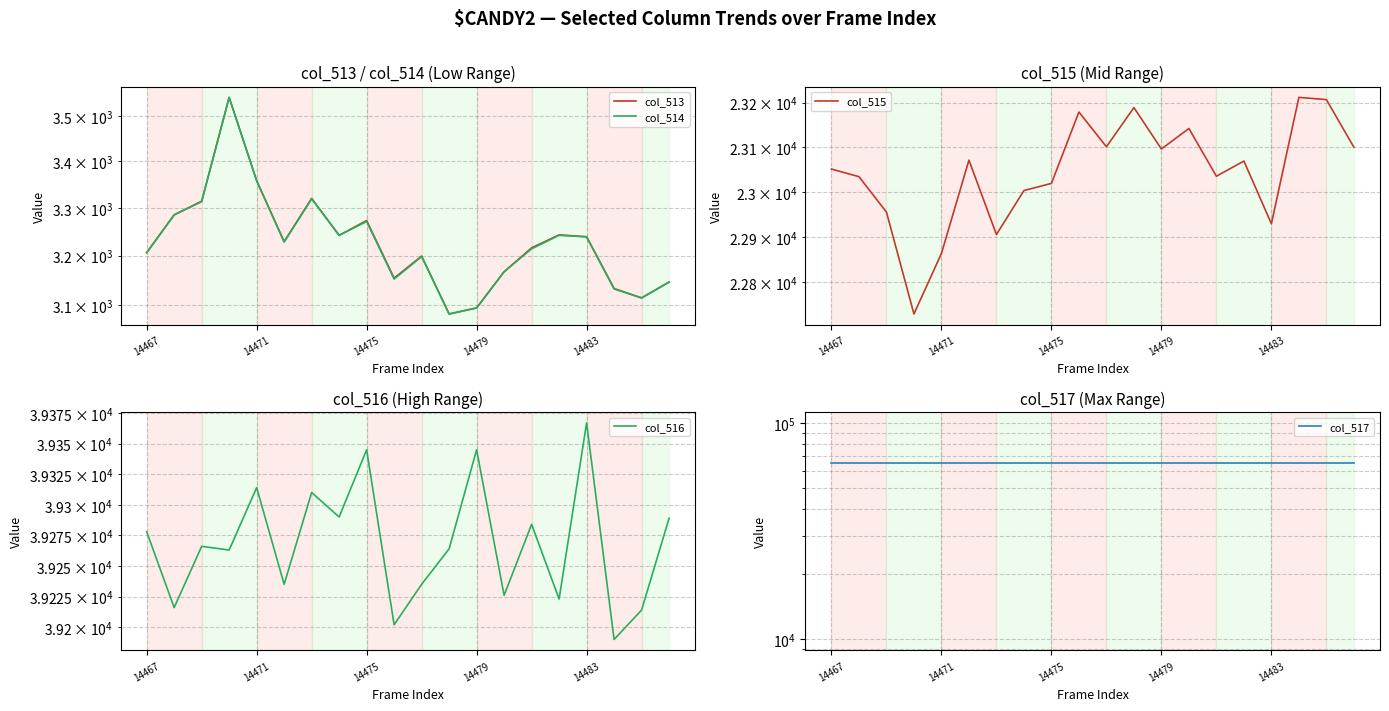

True or false: col_516 and col_514 cross at least once.

False